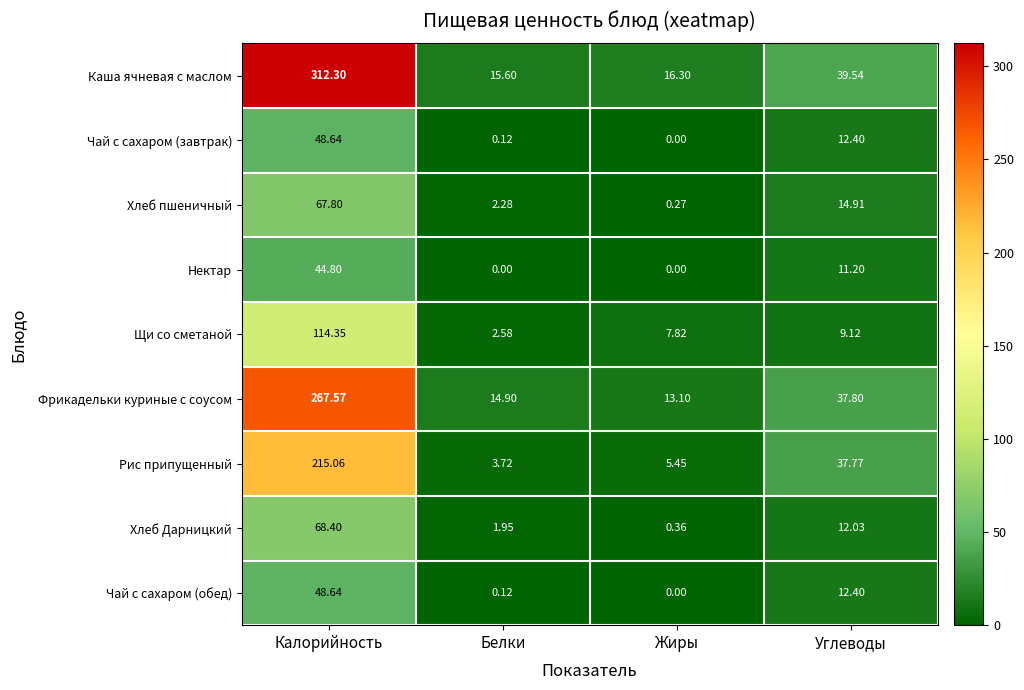

Rank the categories by Хлеб Дарницкий value from lowest to highest.

Жиры, Белки, Углеводы, Калорийность